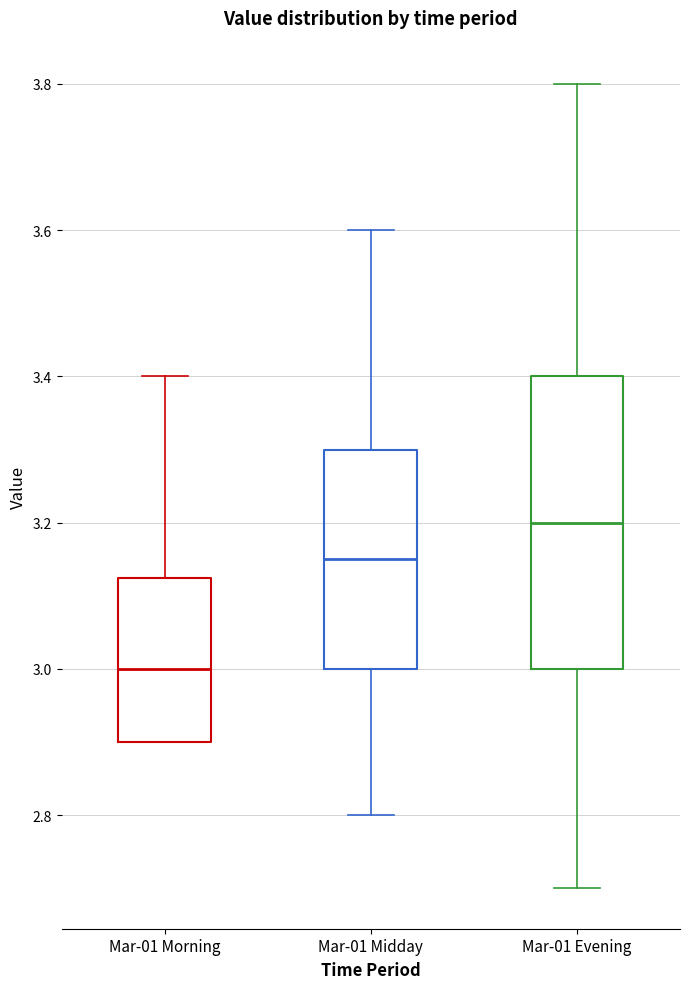

Which box is the tallest, from its lower edge to its upper edge?

Mar-01 Evening